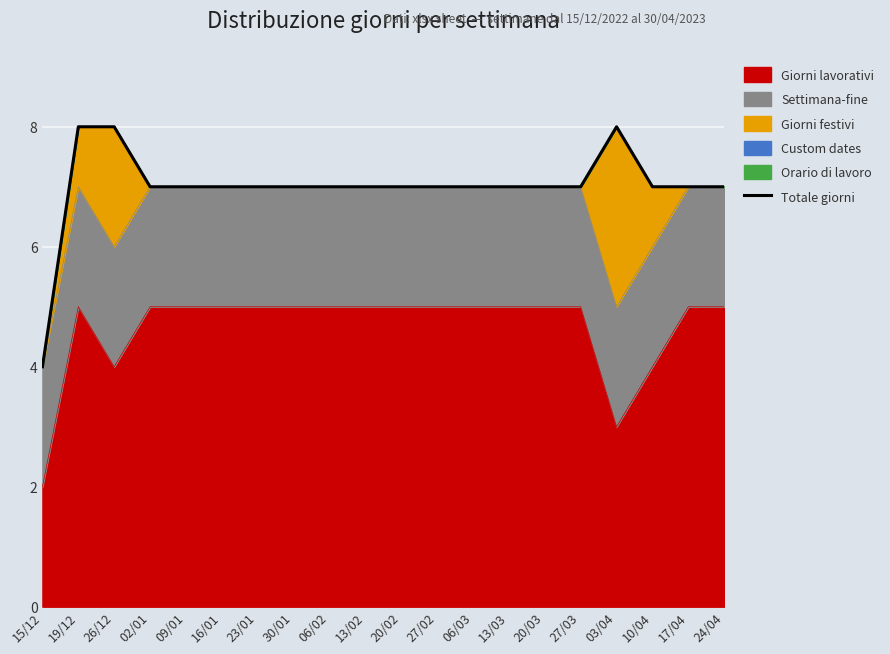

What is the difference between the values at 03/04 and 30/01?

1